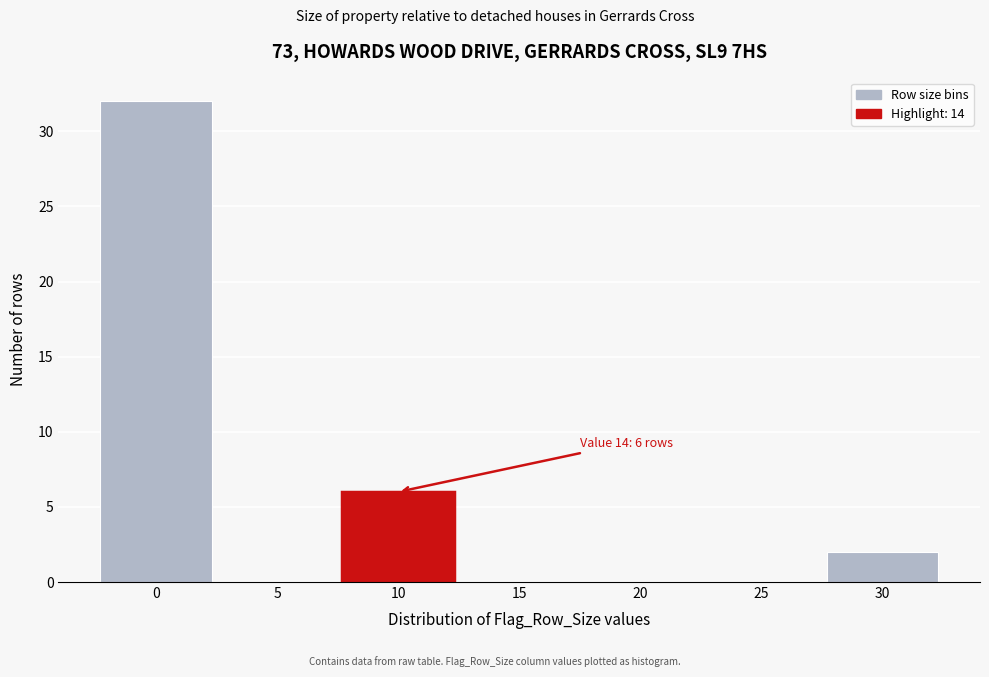

Reading left to right, transcribe all the data shown in this chart.

0=32	5=0	10=6	15=0	20=0	25=0	30=2